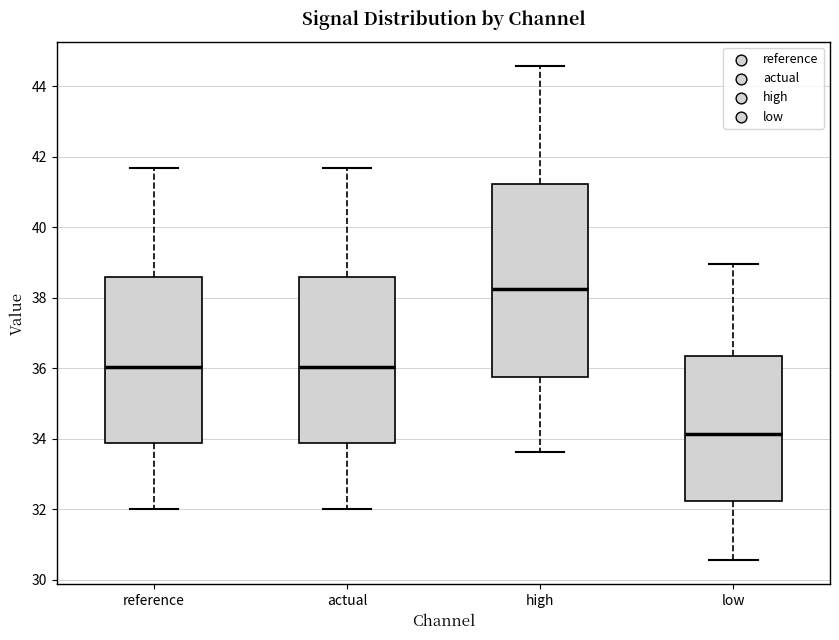

Which box has the lowest median line?

low